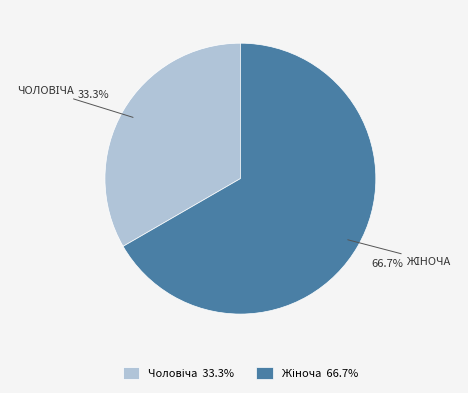

Is there any slice that represents more than half of the pie?

Yes